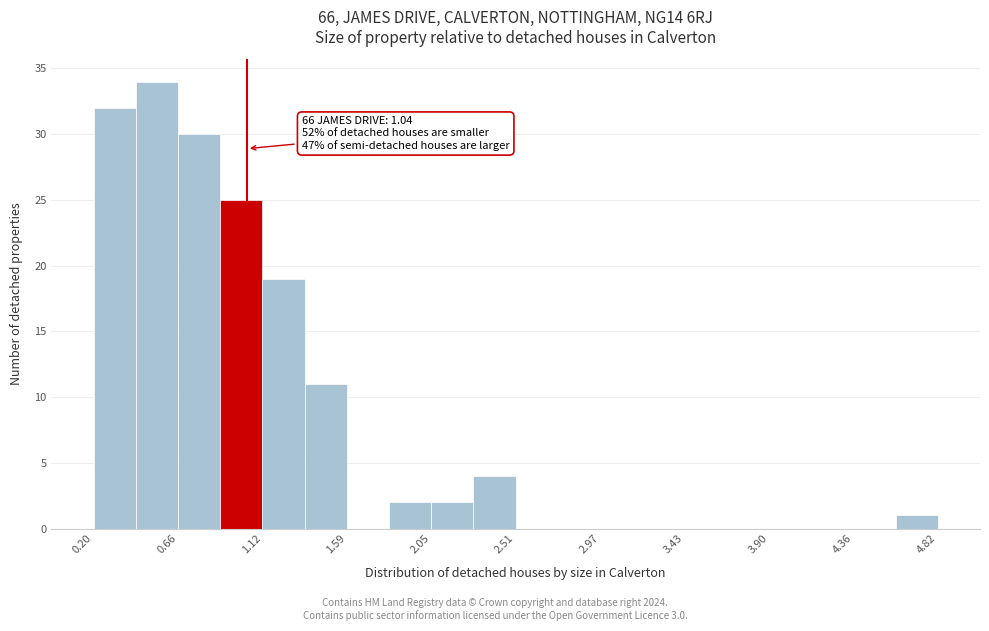

Which range on the x-axis has the tallest bar?

0.45 to 0.65